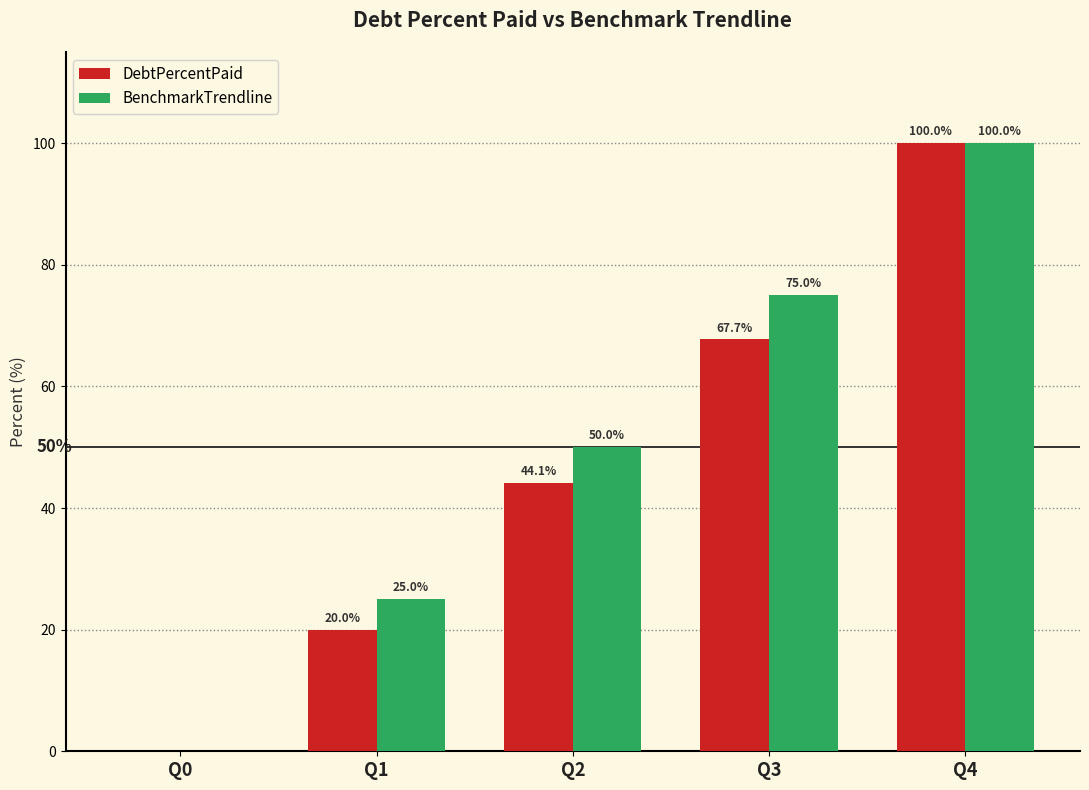

Which series has the largest total across all categories?

BenchmarkTrendline